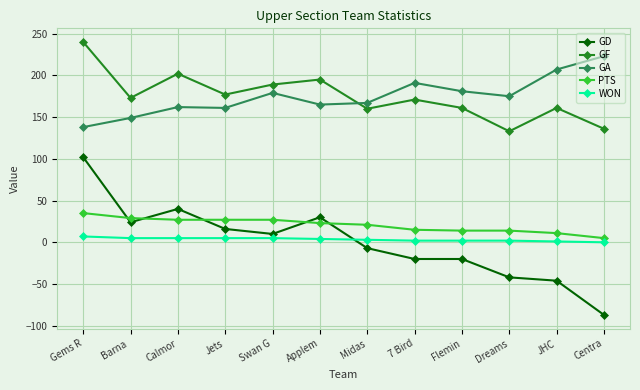

Is the value of GD at Midas greater than the value of GF at JHC?

No